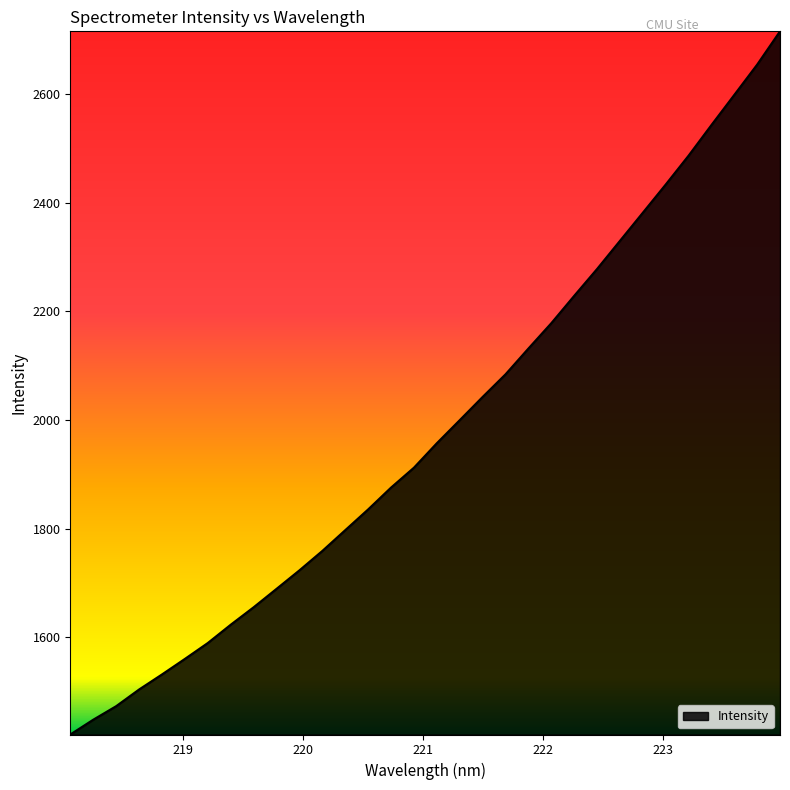

What is the maximum value shown in the chart?

2714.9